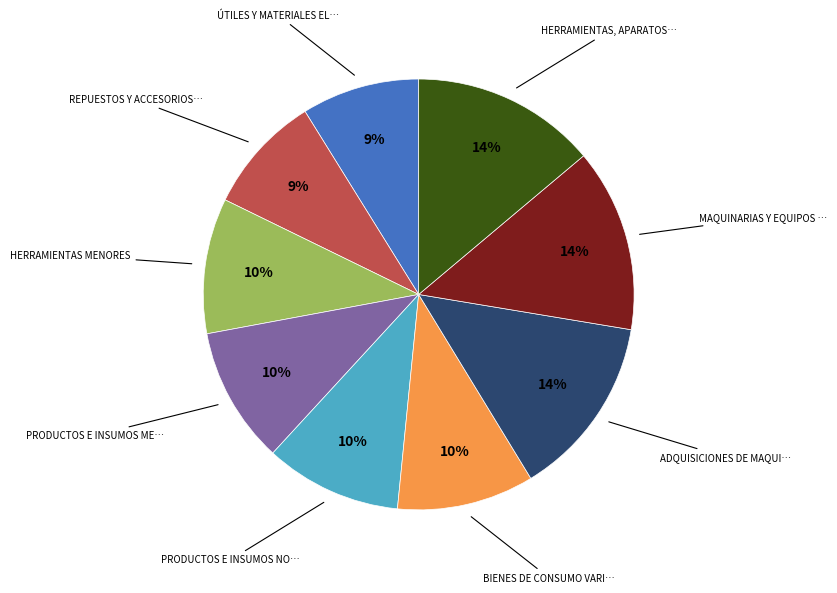

To the nearest percent, what is the average slice percentage?

11%